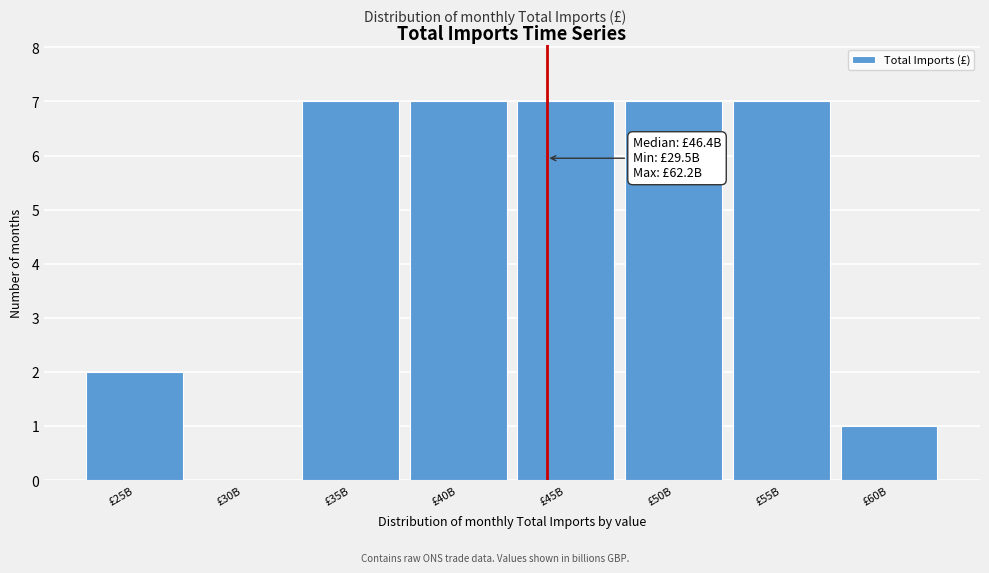

Reading left to right, transcribe all the data shown in this chart.

£25B=2	£30B=0	£35B=7	£40B=7	£45B=7	£50B=7	£55B=7	£60B=1